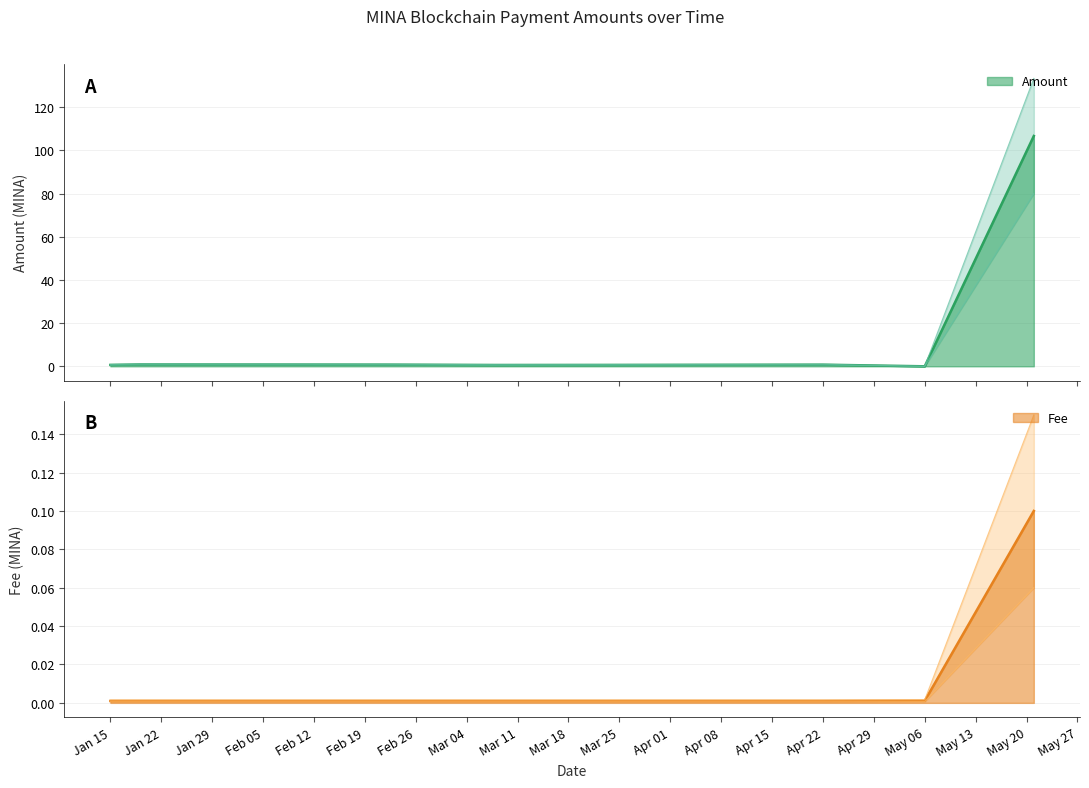

True or false: Fee has more than 1 interior local peaks.

False